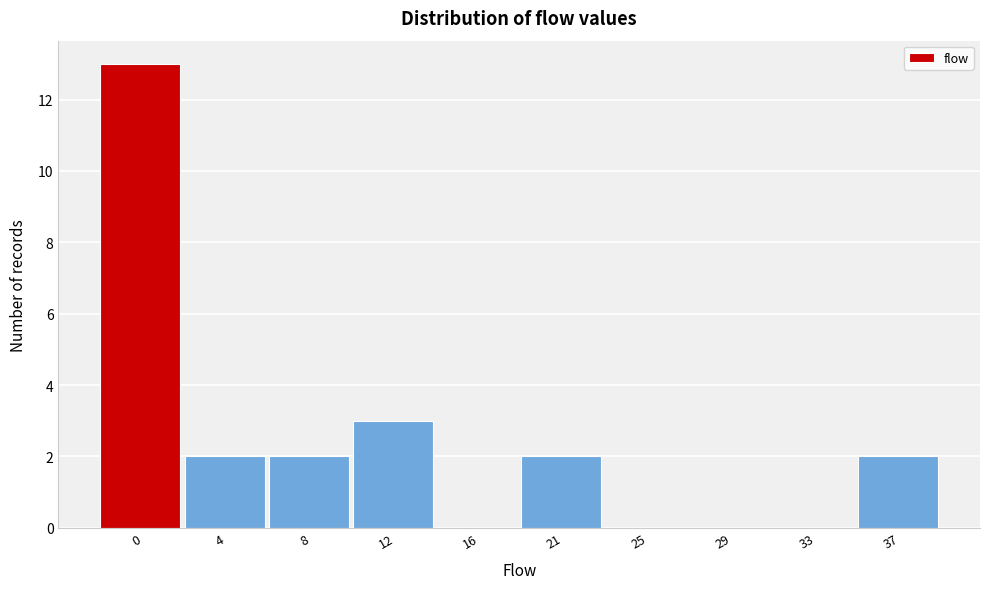

Reading left to right, transcribe all the data shown in this chart.

0=13	4=2	8=2	12=3	16=0	21=2	25=0	29=0	33=0	37=2